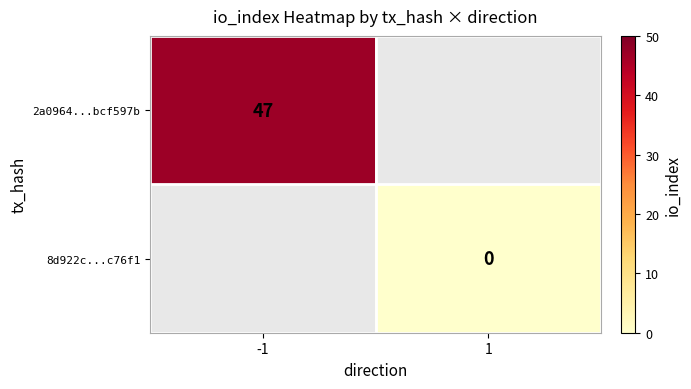

The value of 2a0964...bcf597b at -1 is 47. True or false?

True